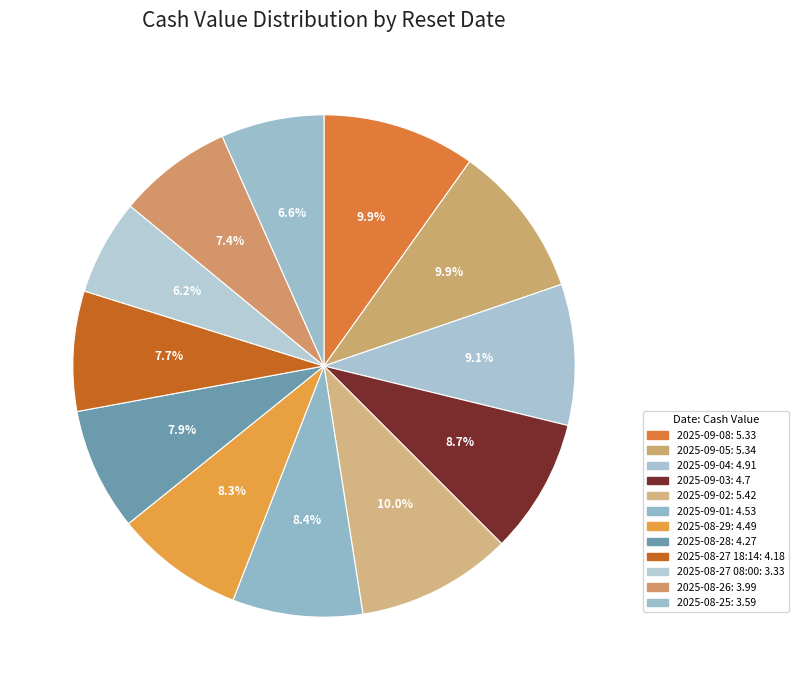

Is it true that 2025-09-01 is 8% of the pie?

True